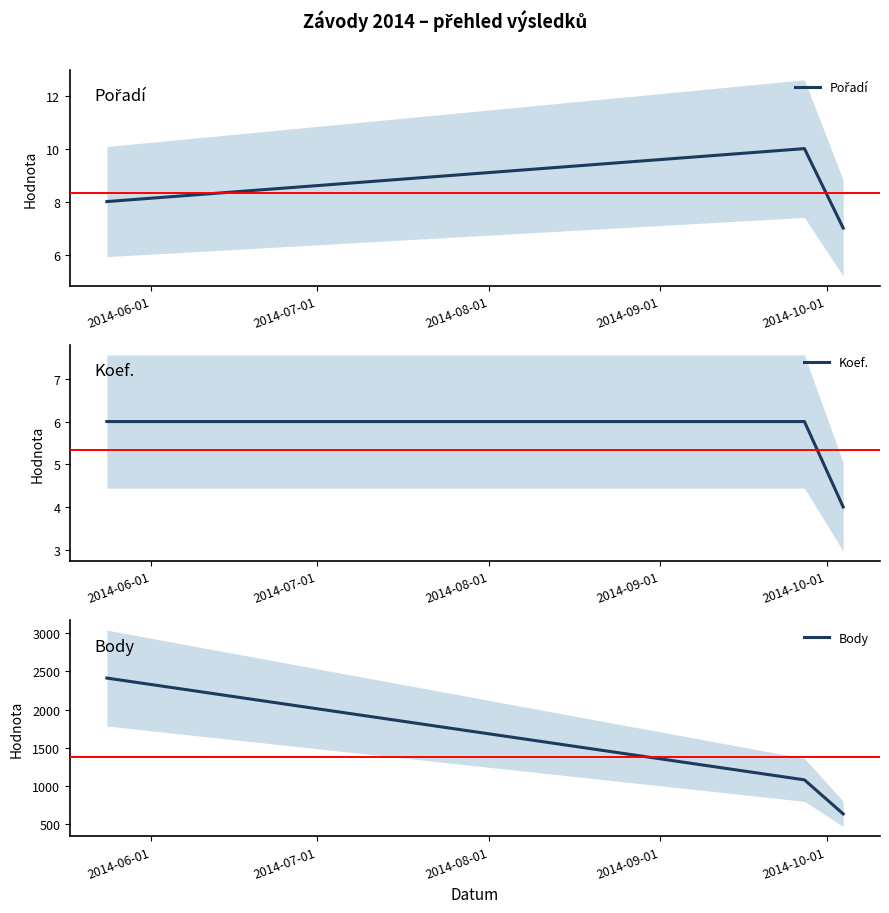

What is the highest value of the Koef. series?

6